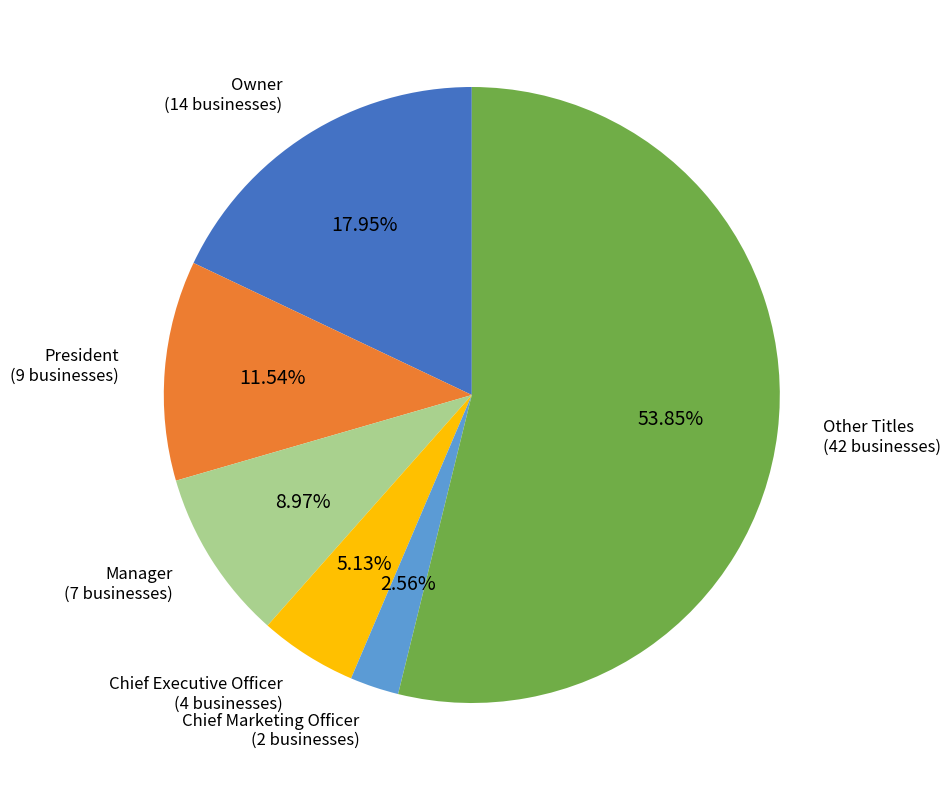

Does any single category account for the majority?

Yes